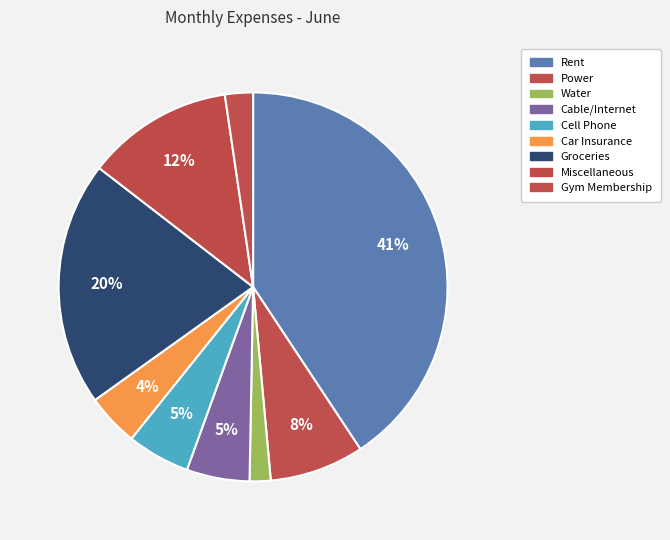

Rank the categories by value from highest to lowest.

Rent, Groceries, Miscellaneous, Power, Cable/Internet, Cell Phone, Car Insurance, Gym Membership, Water